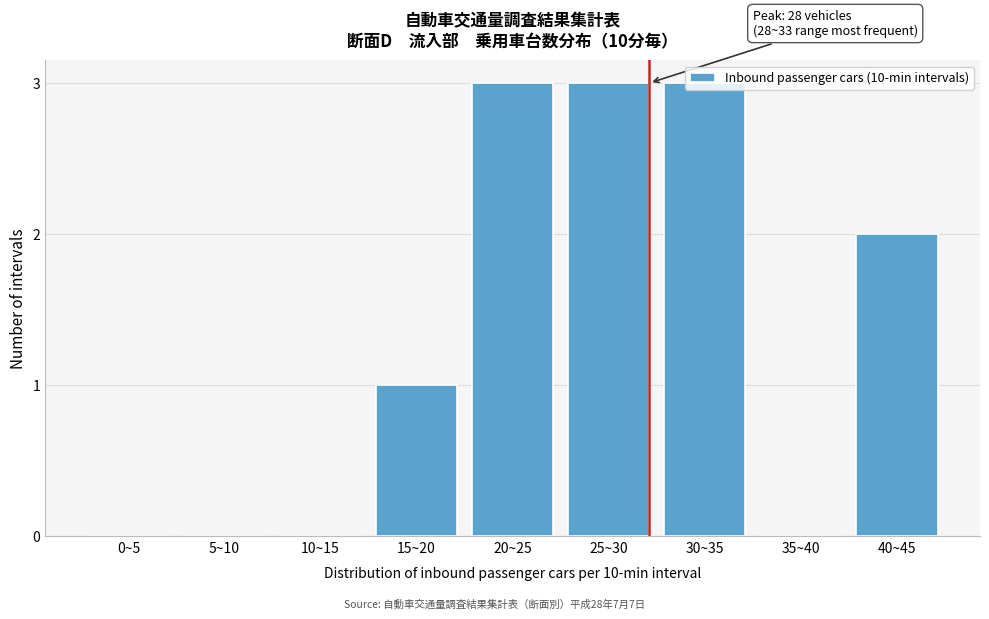

Between 0~5 and 20~25, which is larger?

20~25